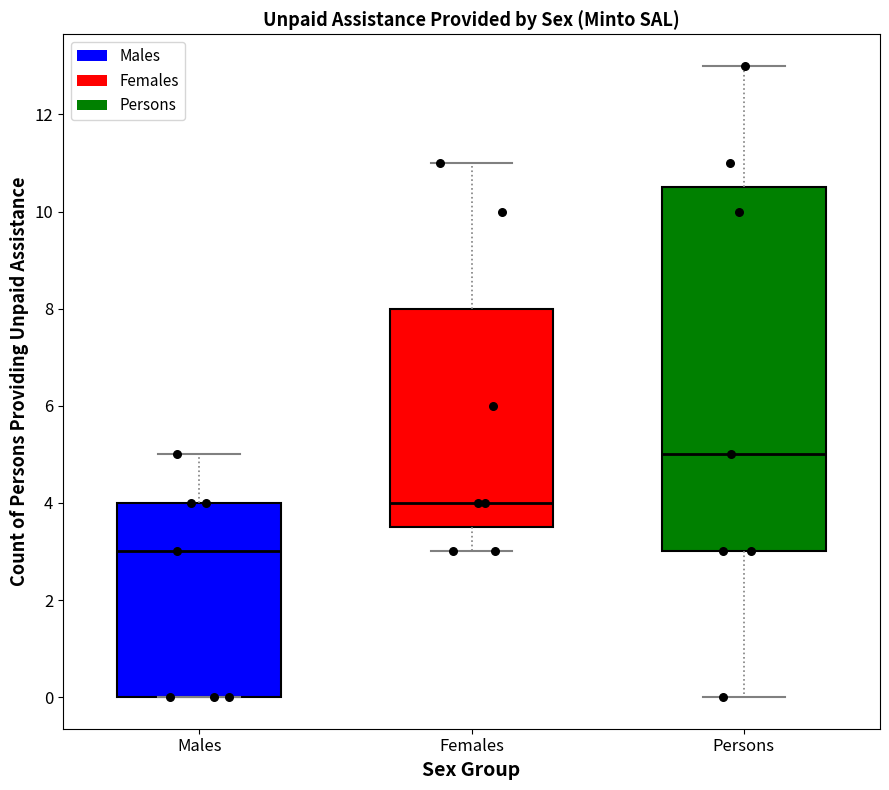

Comparing the boxes themselves (not the whiskers), which one is the tallest?

Persons